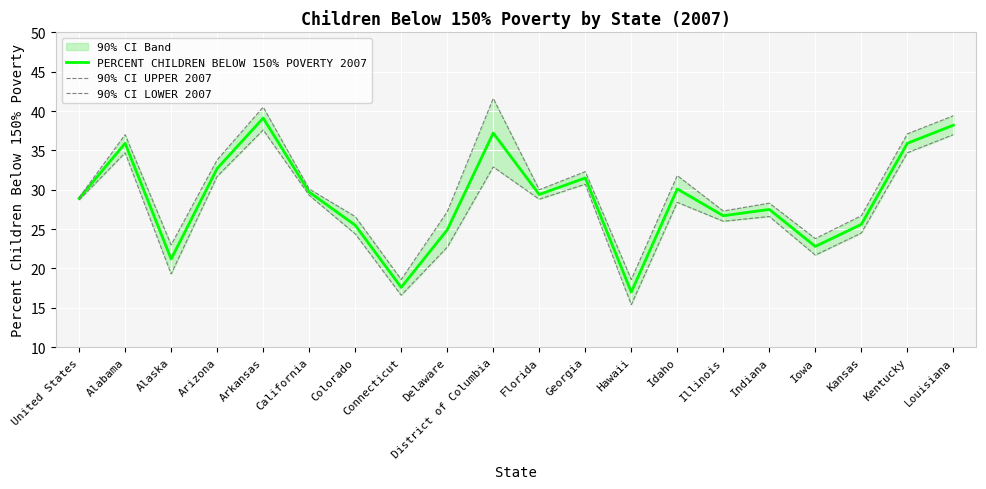

What is the minimum value for 90% CI UPPER 2007?

18.6